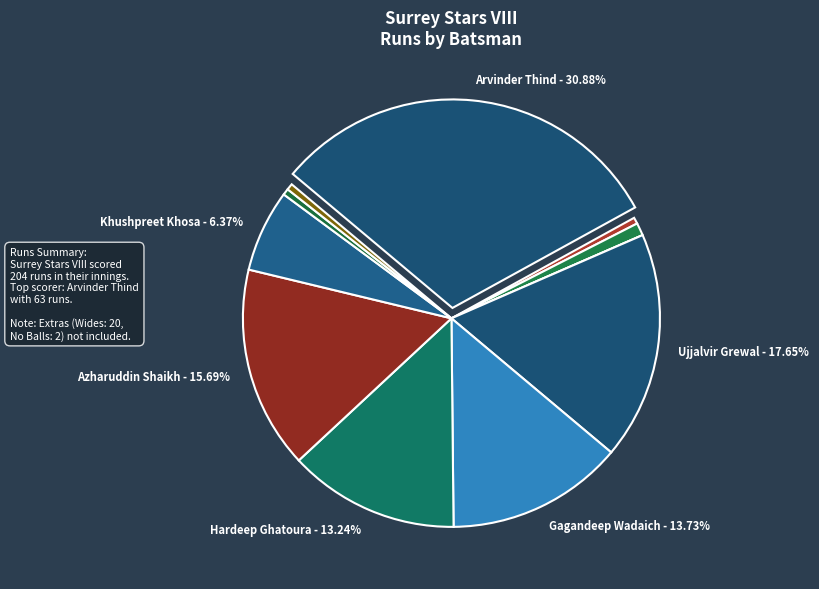

Which slice is the smallest?

Vikram Bhardwaj